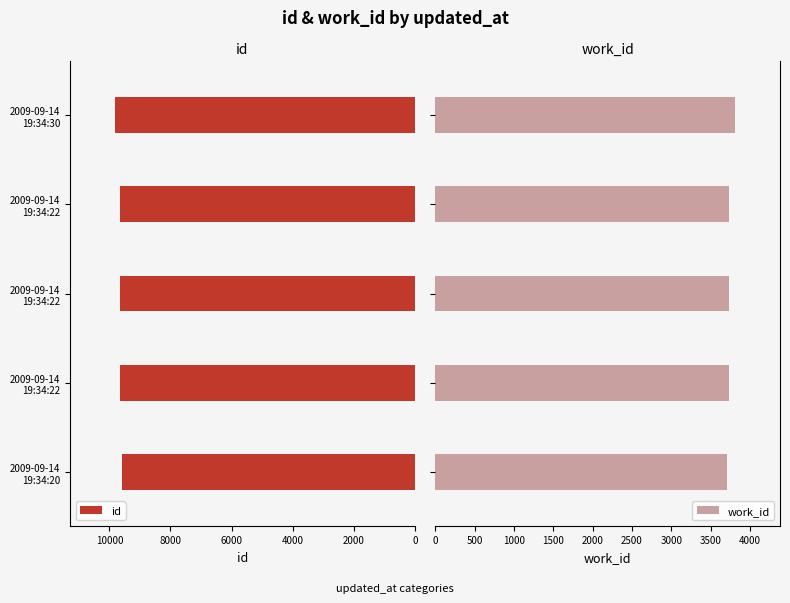

What is the average value of the work_id series?

3742